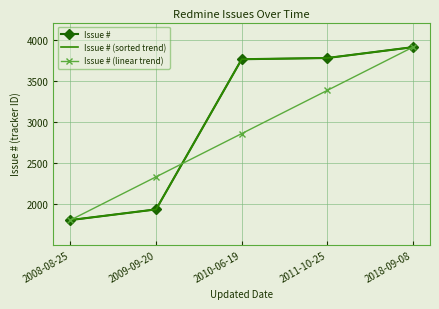

Reading left to right, what are all the values shown in this chart?

Issue #: 2008-08-25=1804.0	2009-09-20=1934.0	2010-06-19=3764.0	2011-10-25=3779.0	2018-09-08=3911.0
Issue # (sorted trend): 2008-08-25=1804.0	2009-09-20=1934.0	2010-06-19=3764.0	2011-10-25=3779.0	2018-09-08=3911.0
Issue # (linear trend): 2008-08-25=1804.0	2009-09-20=2330.8	2010-06-19=2857.5	2011-10-25=3384.2	2018-09-08=3911.0